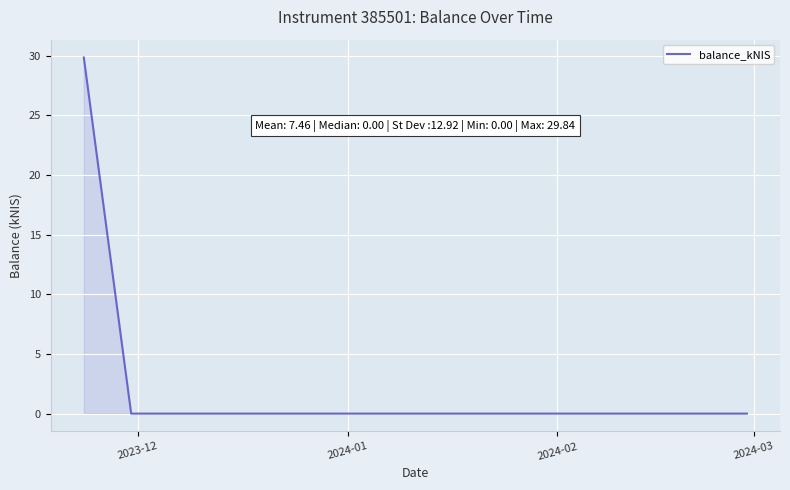

What is the greatest value displayed?

29.8